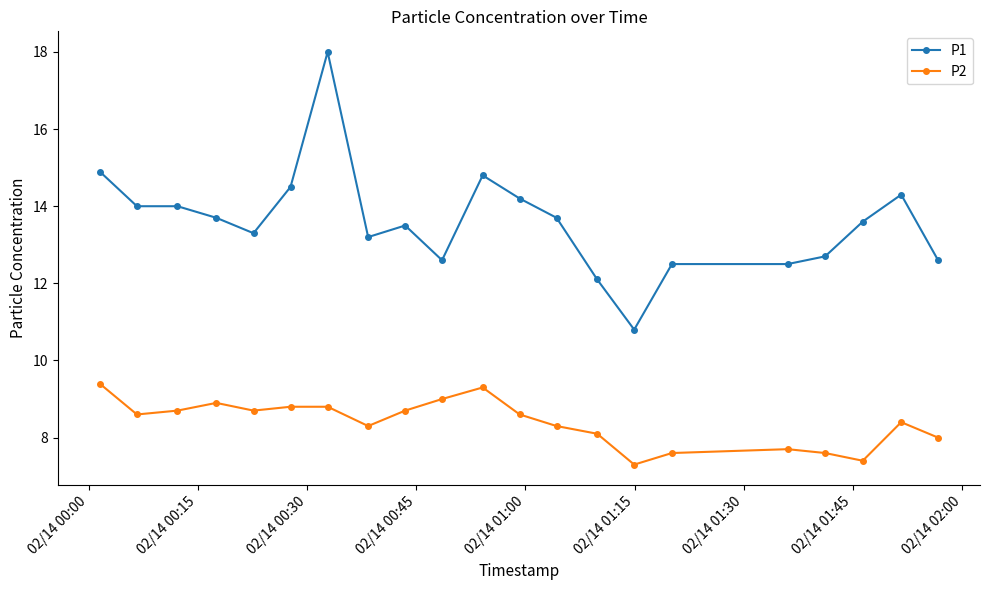

What are all the series names shown in the legend?

P1, P2